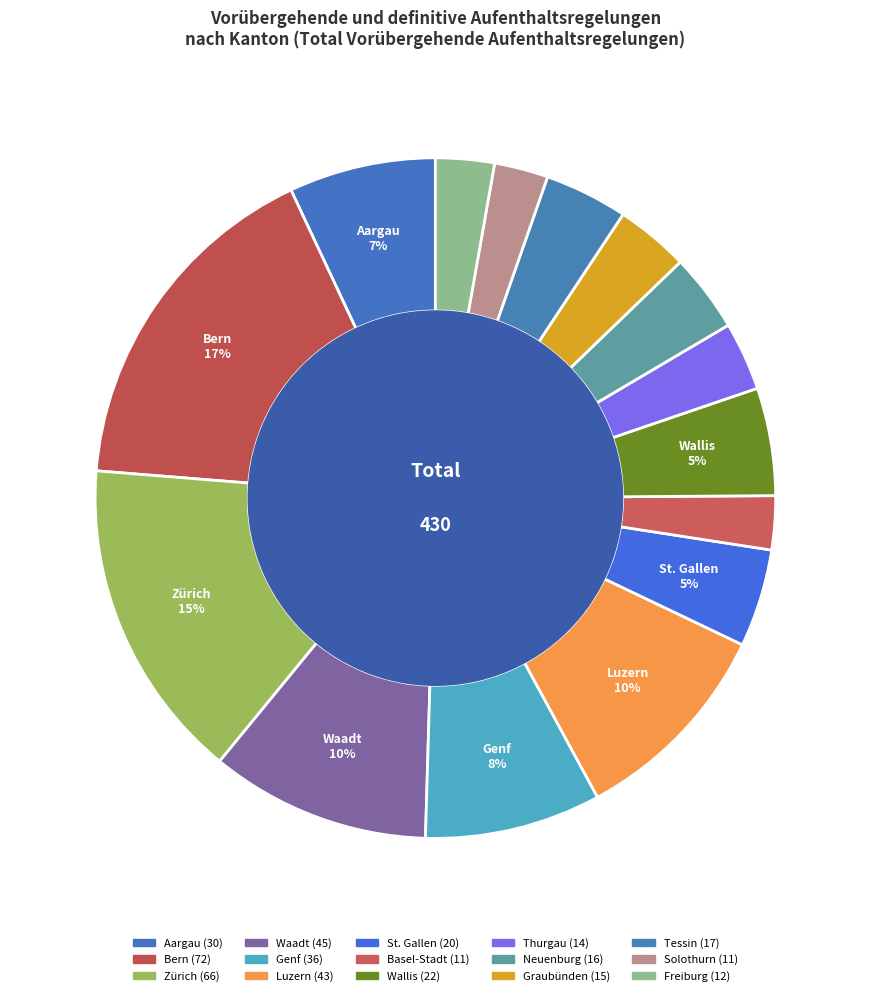

Which category has the smallest portion of the pie?

Basel-Stadt